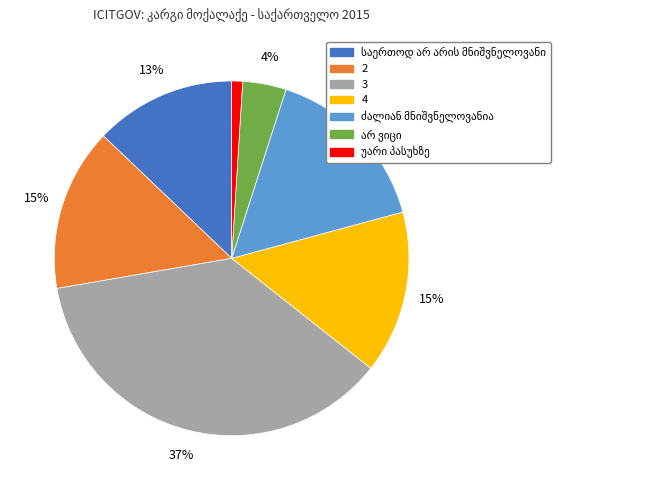

Count the number of slices in the pie.

7